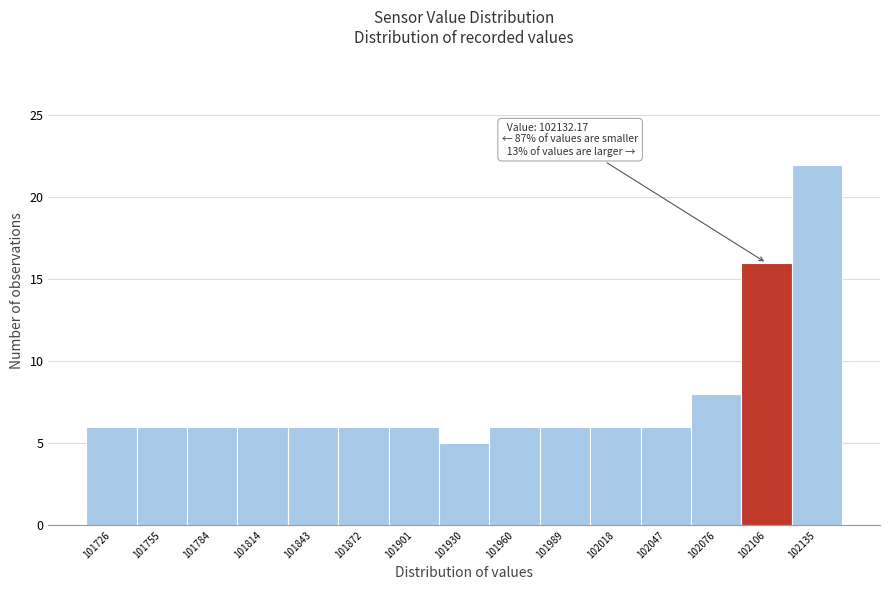

Reading left to right, what are all the values shown in this chart?

6	6	6	6	6	6	6	5	6	6	6	6	8	16	22